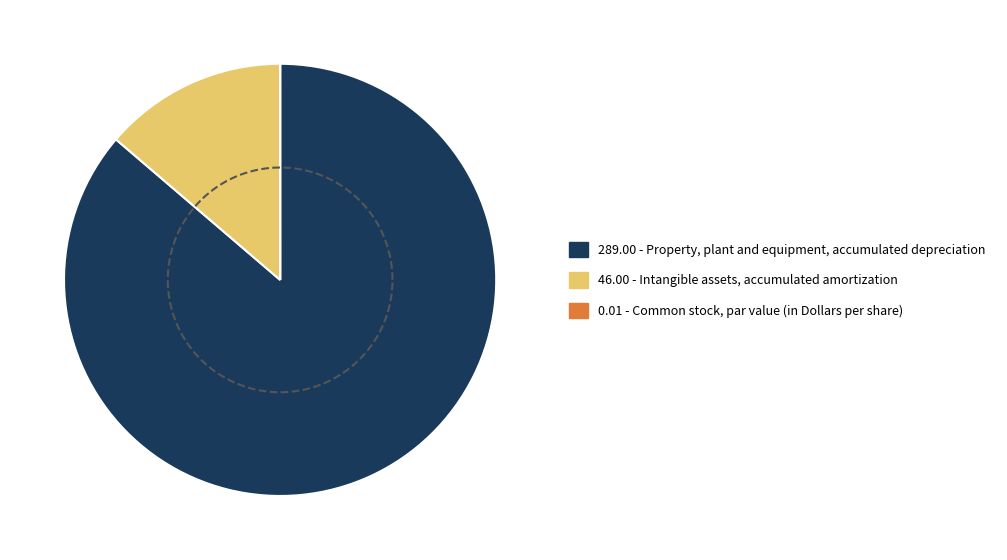

Combined, what portion of the pie is Common stock, par value (in Dollars per share) and Property, plant and equipment, accumulated depreciation?

86.3%